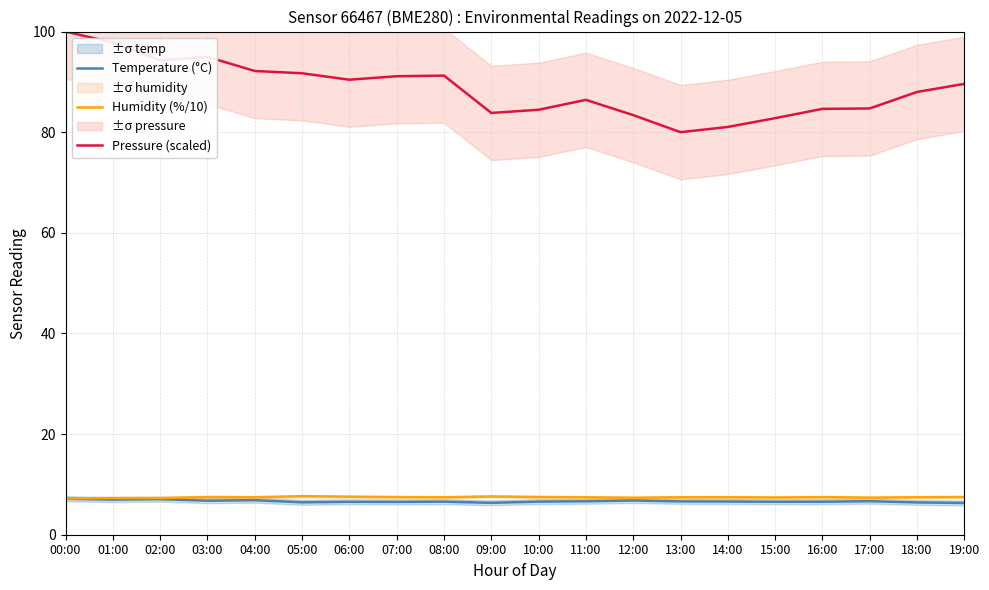

Reading left to right, transcribe all the data shown in this chart.

Temperature (°C): 00:00=7.2	01:00=7.0	02:00=7.1	03:00=6.8	04:00=6.9	05:00=6.4	06:00=6.5	07:00=6.5	08:00=6.6	09:00=6.3	10:00=6.6	11:00=6.7	12:00=6.8	13:00=6.6	14:00=6.6	15:00=6.5	16:00=6.6	17:00=6.7	18:00=6.4	19:00=6.3
Humidity (%/10): 00:00=7.2	01:00=7.3	02:00=7.3	03:00=7.5	04:00=7.4	05:00=7.7	06:00=7.6	07:00=7.5	08:00=7.4	09:00=7.6	10:00=7.5	11:00=7.4	12:00=7.4	13:00=7.4	14:00=7.5	15:00=7.4	16:00=7.5	17:00=7.4	18:00=7.4	19:00=7.5
Pressure (scaled): 00:00=100.0	01:00=97.8	02:00=94.3	03:00=95.0	04:00=92.2	05:00=91.7	06:00=90.4	07:00=91.1	08:00=91.2	09:00=83.8	10:00=84.5	11:00=86.4	12:00=83.4	13:00=80.0	14:00=81.0	15:00=82.8	16:00=84.6	17:00=84.7	18:00=88.0	19:00=89.6